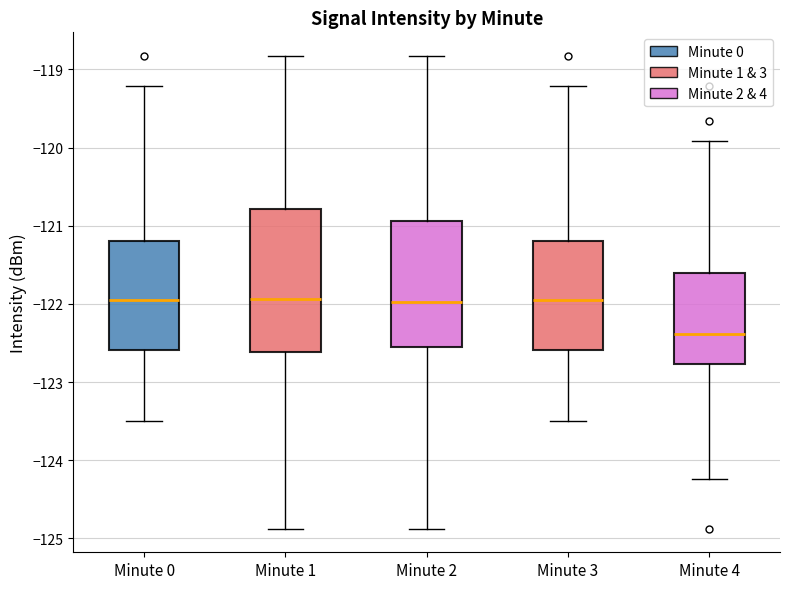

Reading left to right, transcribe this box plot: for each box, give where its median line is, the range the box spans, and where its two whiskers end, as read against the y-axis. The values are not printed on the chart, so give them approximately, as read against the axis.

Minute 0: median -122.0, box -122.6 to -121.2, whiskers -123.5 to -119.2
Minute 1: median -121.9, box -122.6 to -120.8, whiskers -124.9 to -118.8
Minute 2: median -122.0, box -122.6 to -120.9, whiskers -124.9 to -118.8
Minute 3: median -122.0, box -122.6 to -121.2, whiskers -123.5 to -119.2
Minute 4: median -122.4, box -122.8 to -121.6, whiskers -124.2 to -119.9